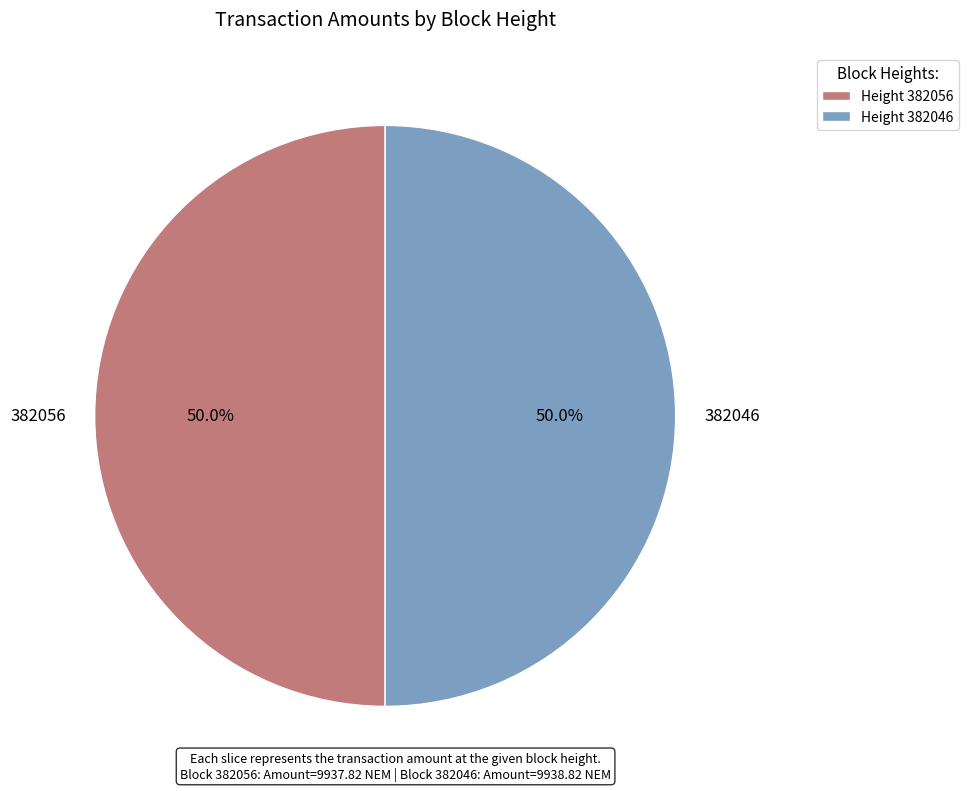

Count the number of slices in the pie.

2